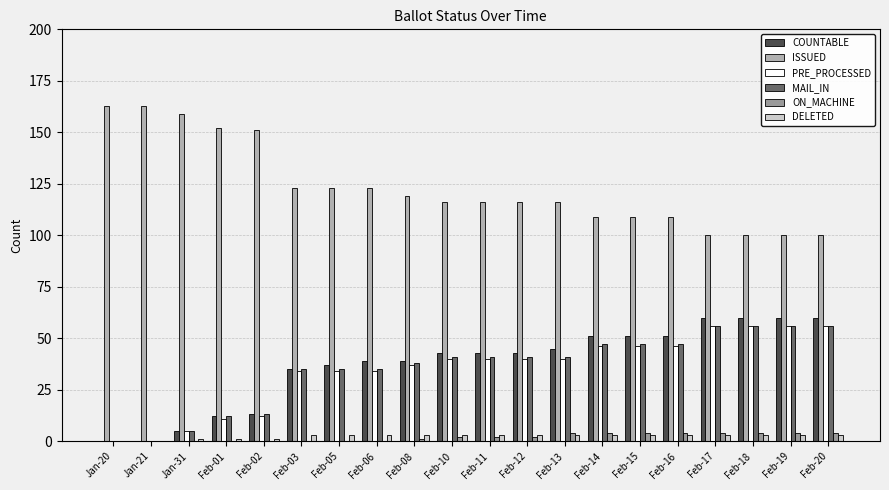

Between Feb-16 and Feb-17, which series saw the biggest shift?

PRE_PROCESSED